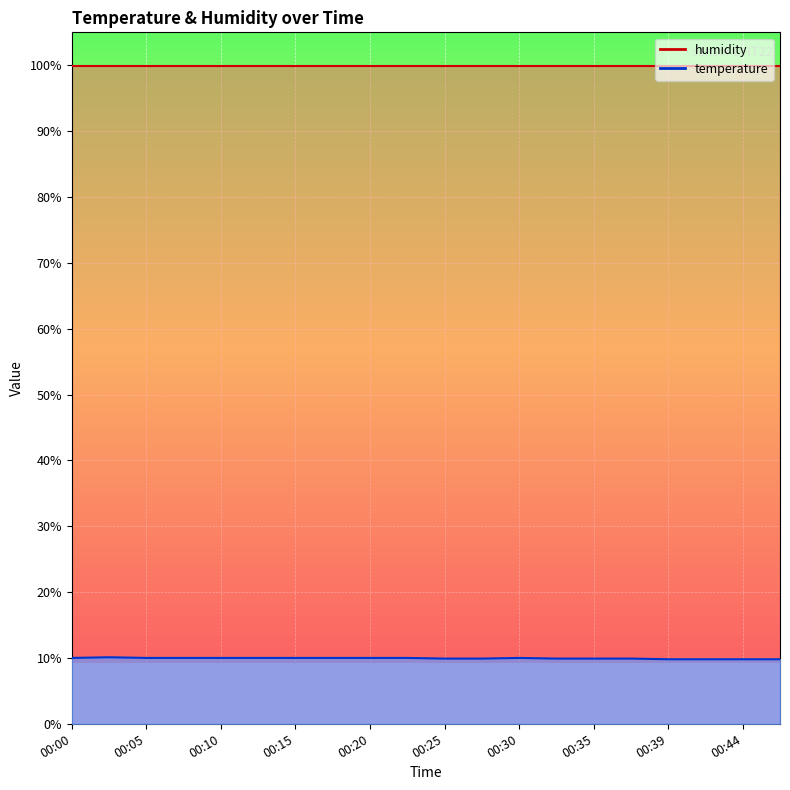

At which label does the data first exceed 10?

00:03